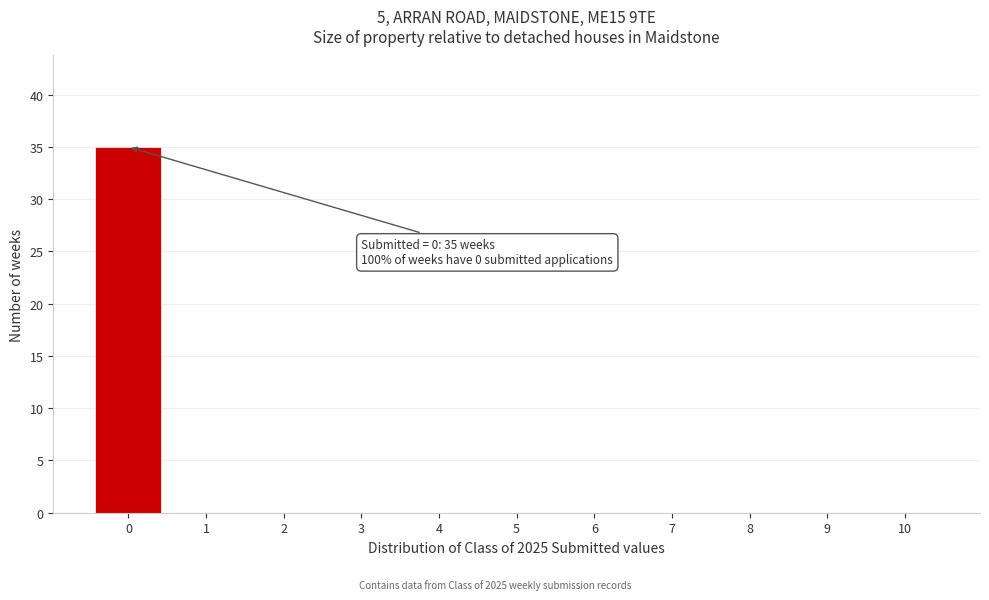

Reading right to left, list all the values displayed in this chart.

10=0	9=0	8=0	7=0	6=0	5=0	4=0	3=0	2=0	1=0	0=35